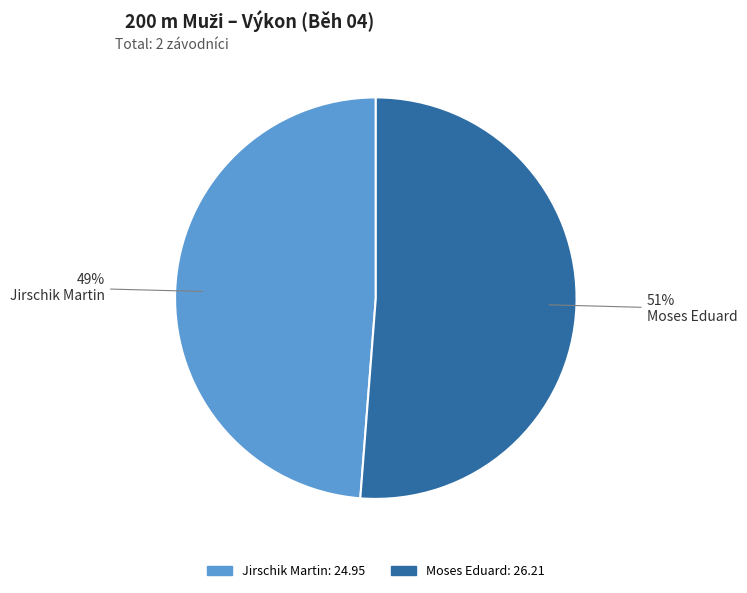

Is the sum of Moses Eduard and Jirschik Martin greater than half?

Yes